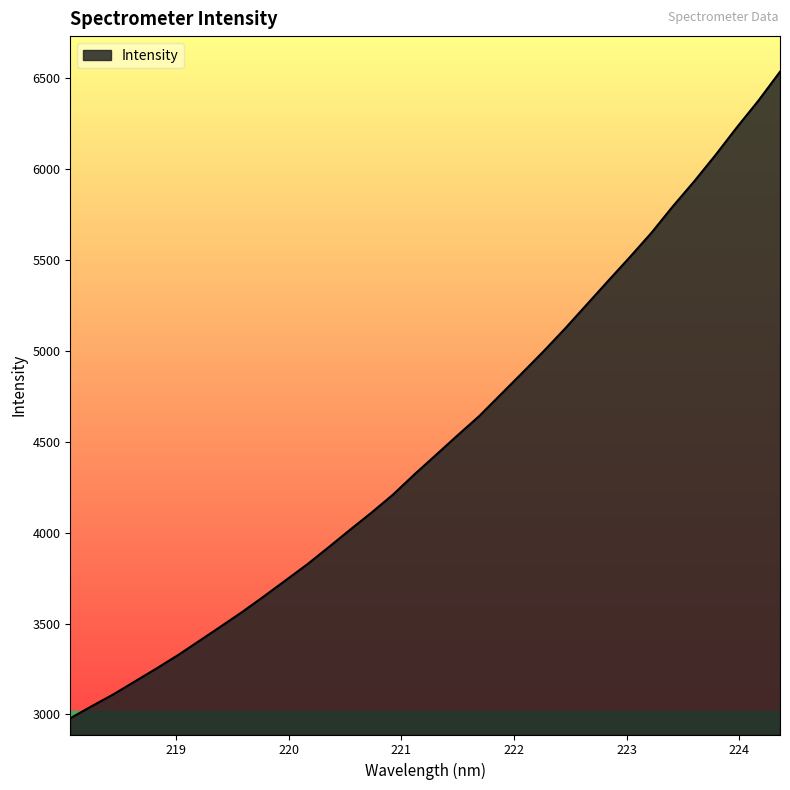

What is the difference between the maximum and minimum values?

3557.8